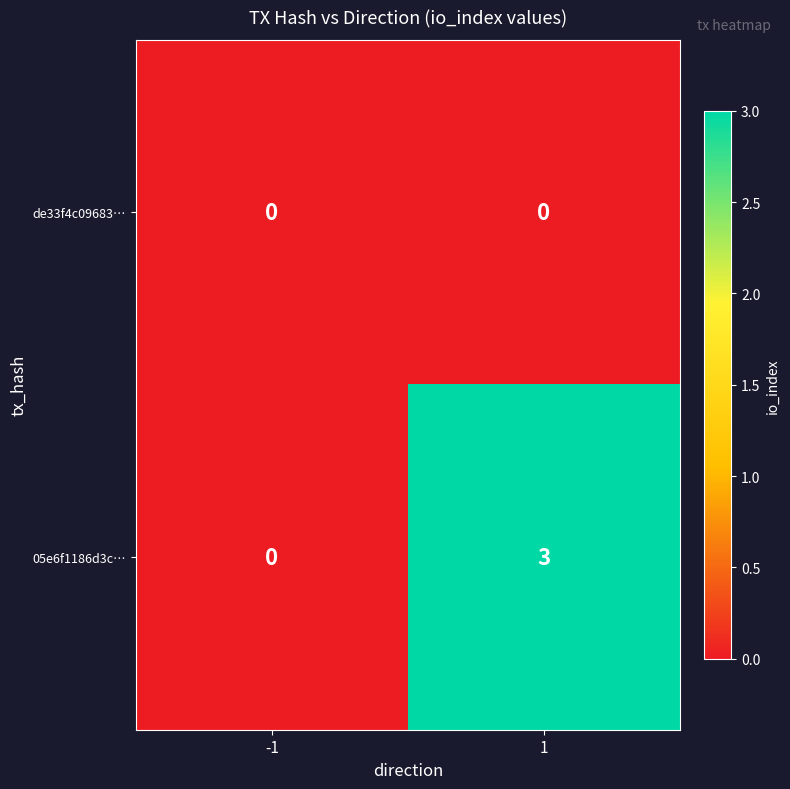

Rank the series by their average value, from highest to lowest.

05e6f1186d3c…, de33f4c09683…